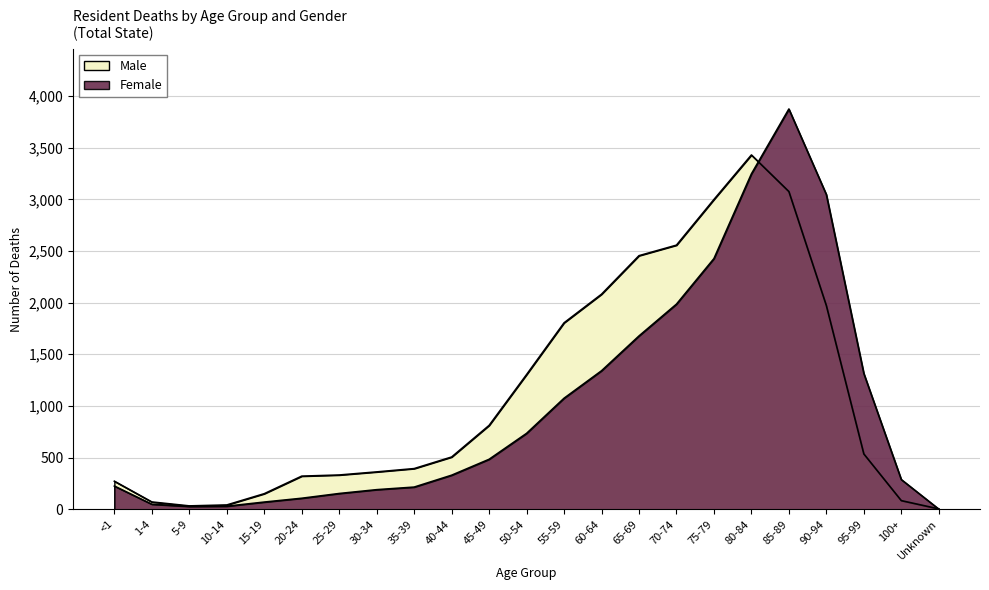

At how many categories does at least one series exceed 2020?

7